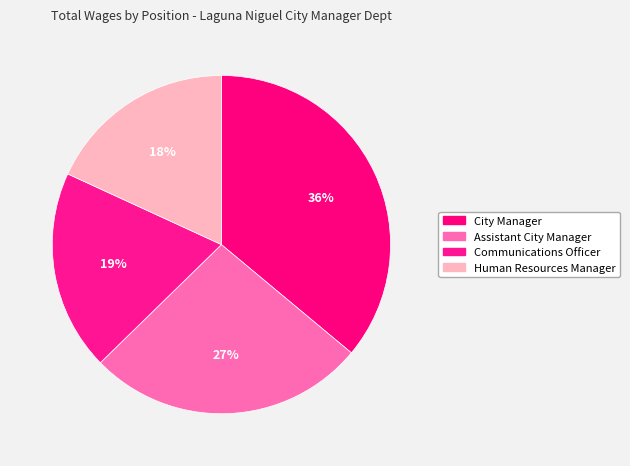

How many slices are in this pie chart?

4